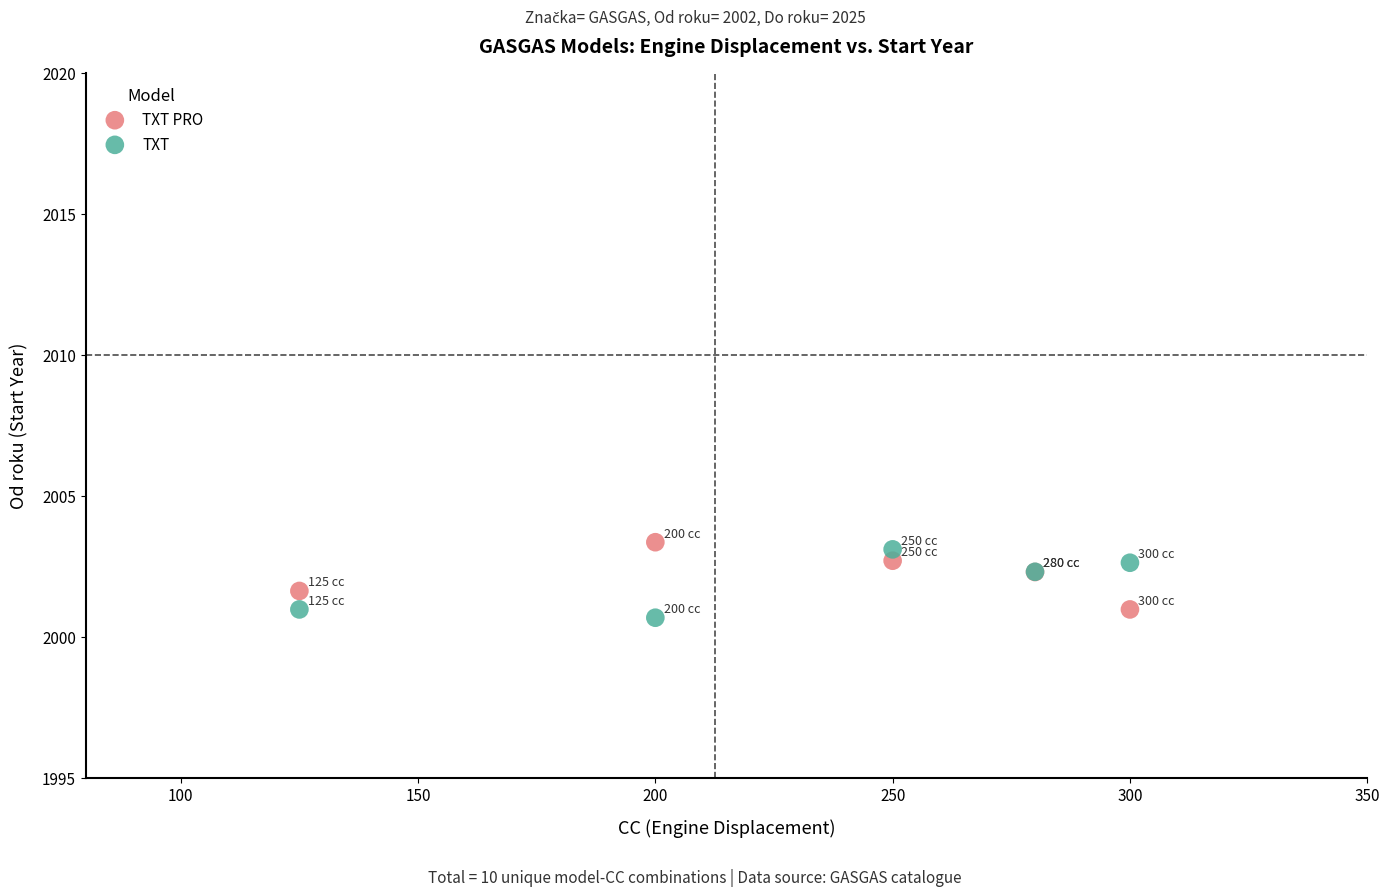

What is the X range (max minus min) for the scatter plot?

175.0